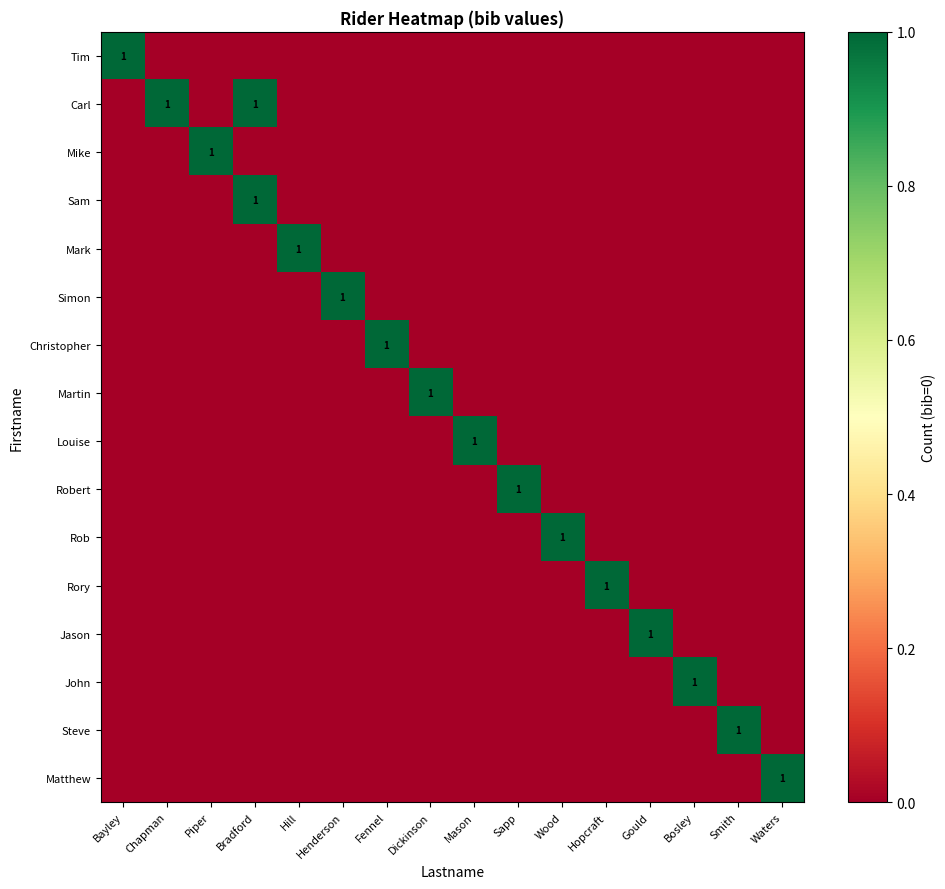

What is the total value across all series at Bradford?

2